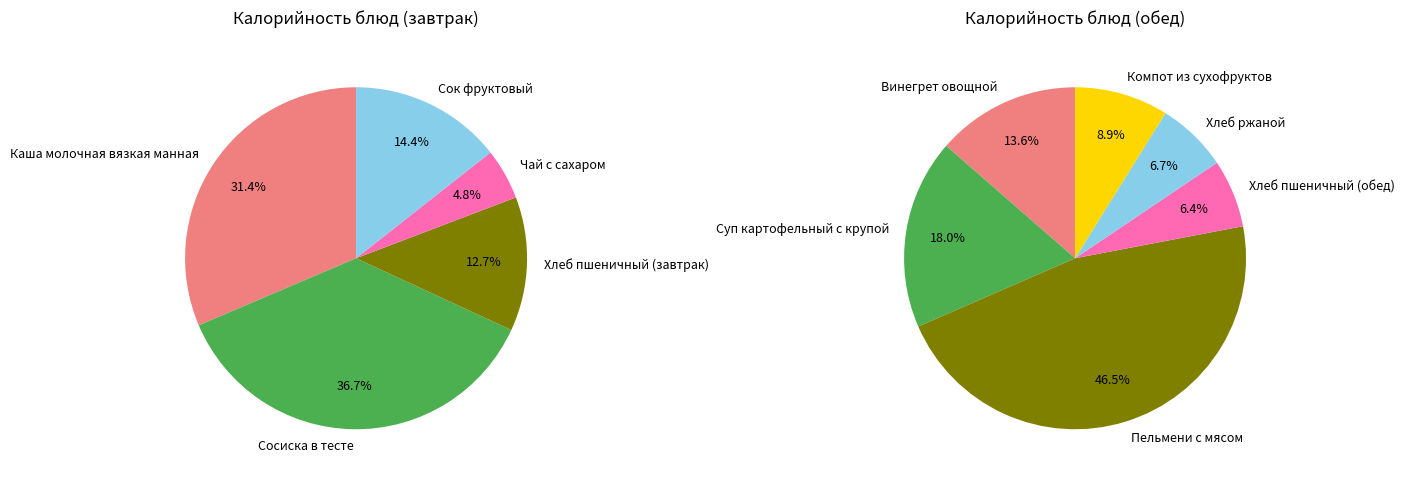

Combined, do Компот из сухофруктов and Каша молочная вязкая манная account for over 50%?

No